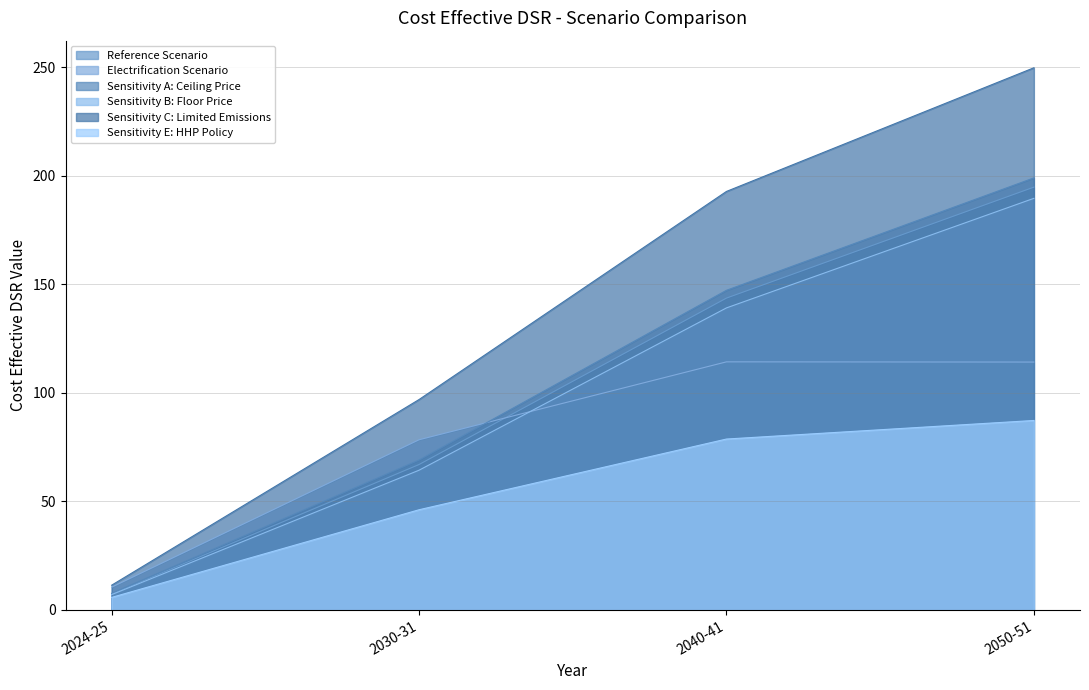

How many lines are shown in the chart?

6